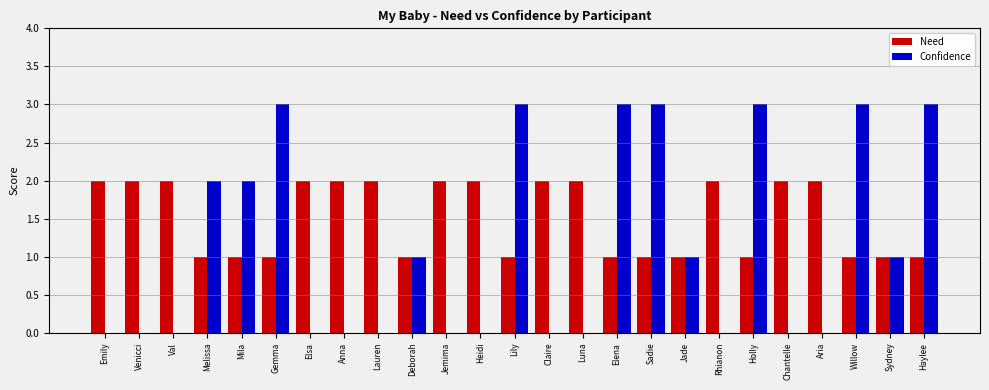

What is the sum of all Need values?

38